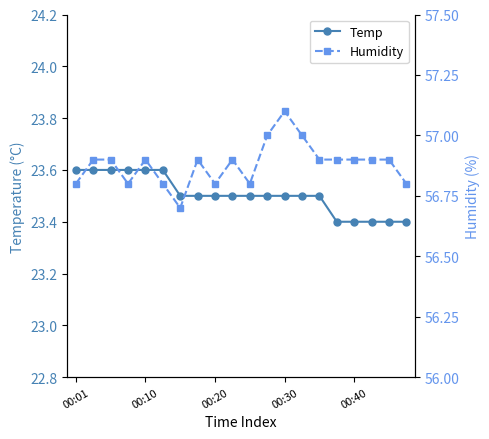

How many categories are shown in the chart?

20